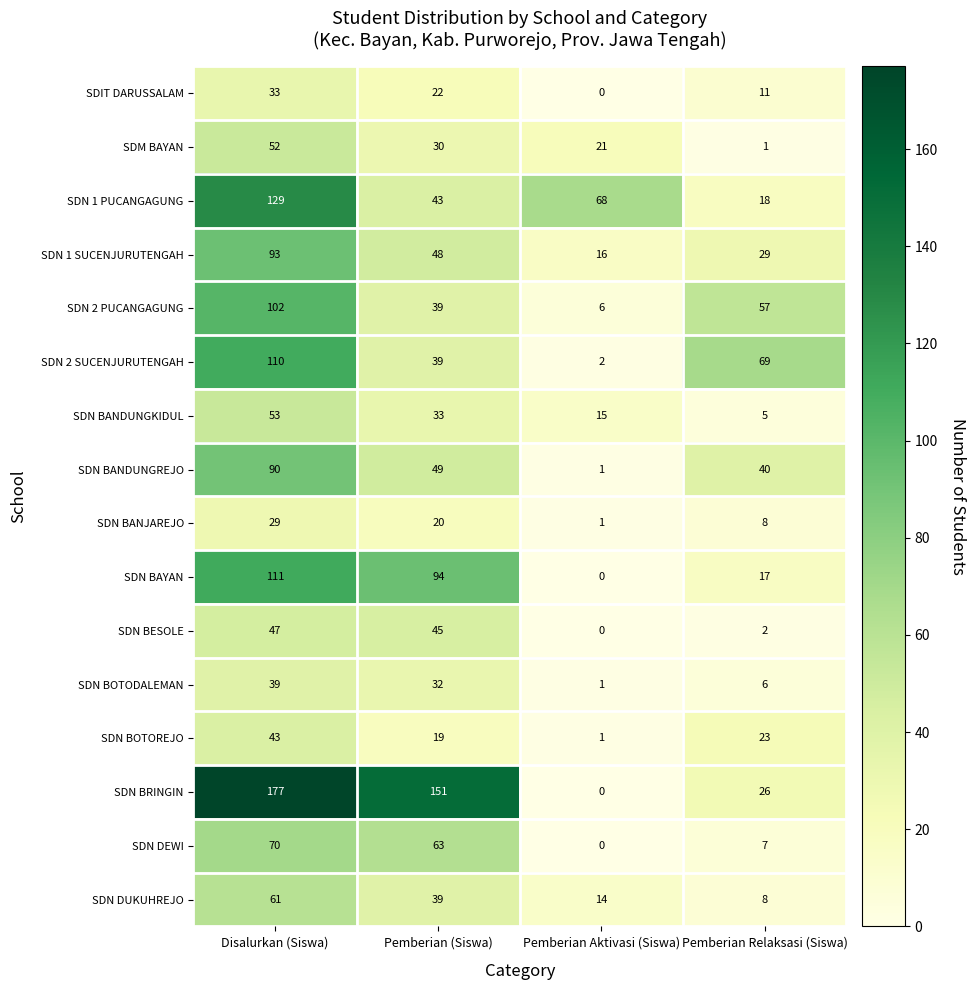

What is the maximum value for SDN 1 PUCANGAGUNG?

129